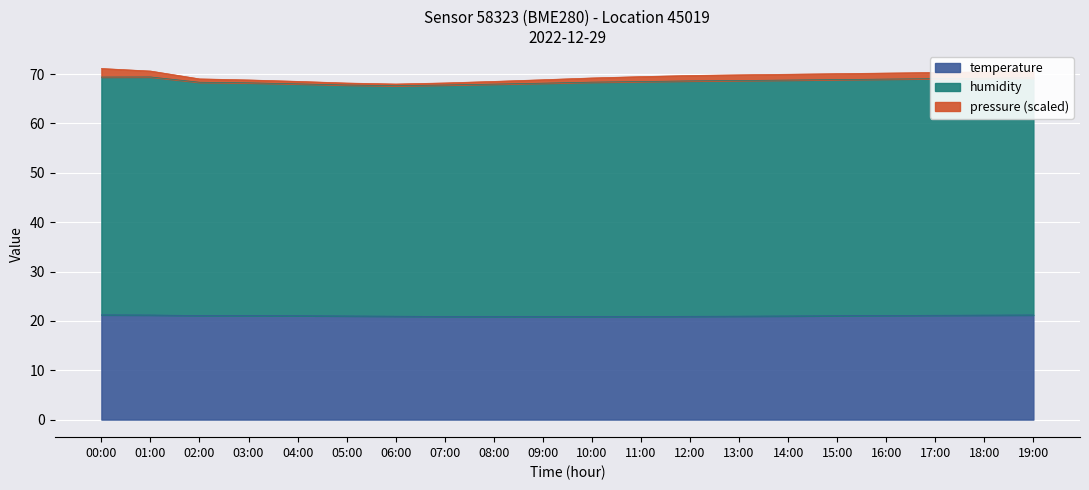

What is the difference between the second highest and minimum values in the pressure series?

2.6